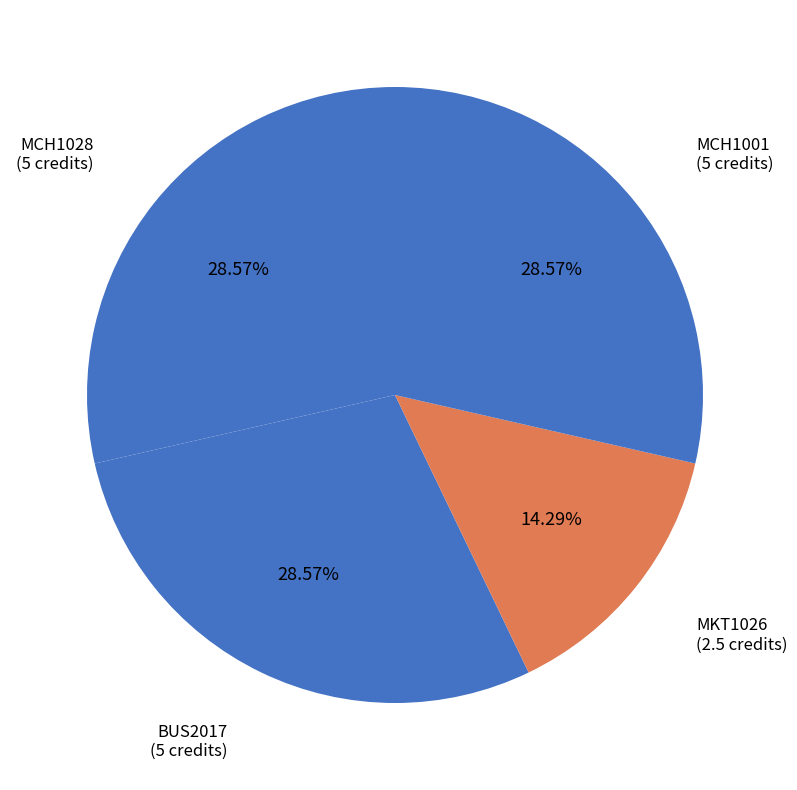

What percentage is the MKT1026 slice, to the nearest percent?

14%